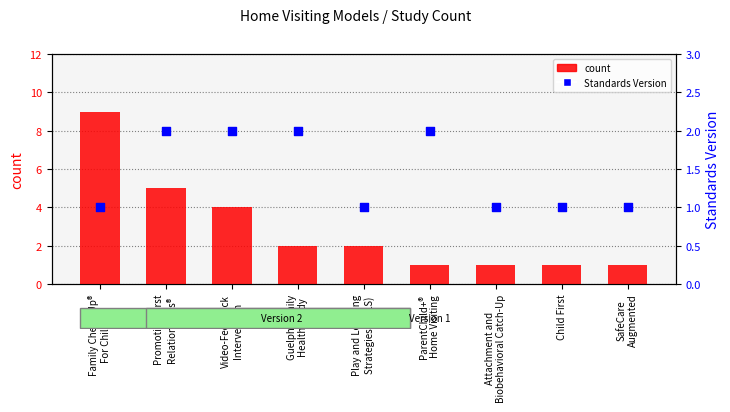

What is the total value across all series at Attachment and
Biobehavioral Catch-Up?

2